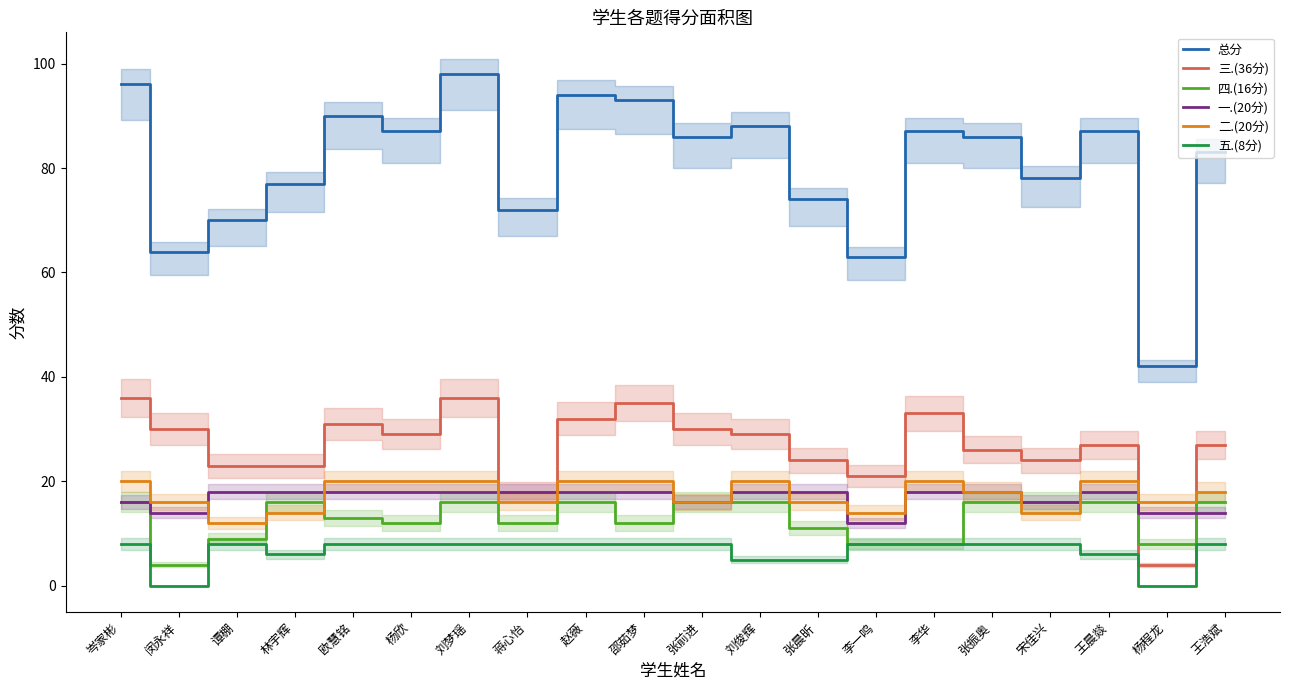

Which series has the widest spread of values?

总分